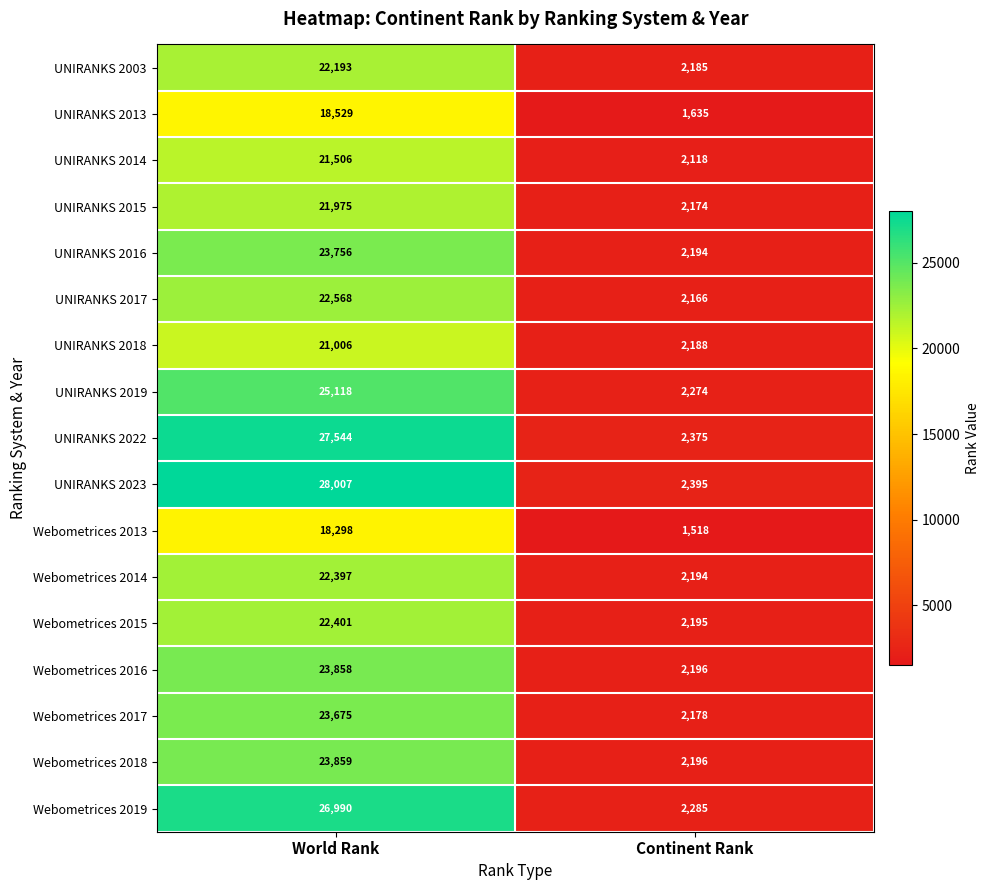

The UNIRANKS 2003 series shows 15163 at World Rank. True or false?

False